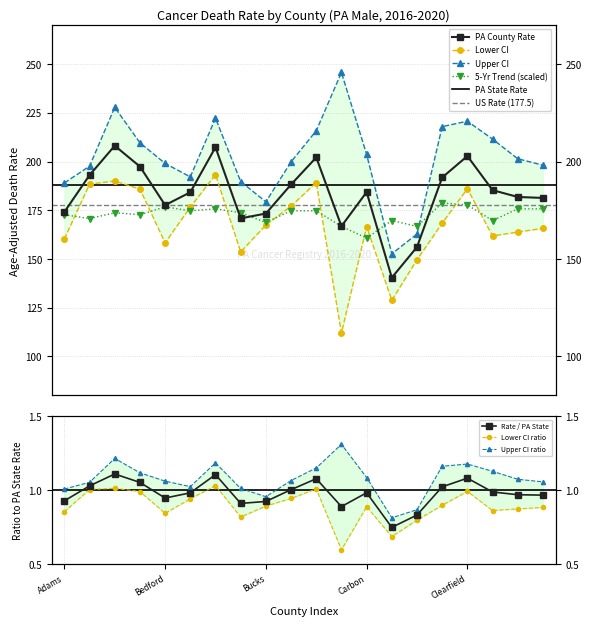

What is the label of the 2nd point from the left?

Allegheny